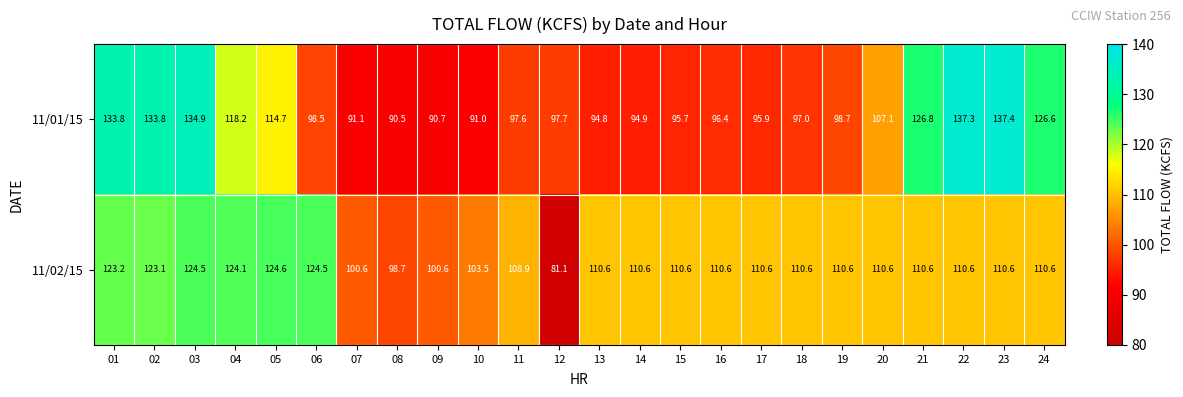

What is the lowest value of the 11/01/15 series?

90.5